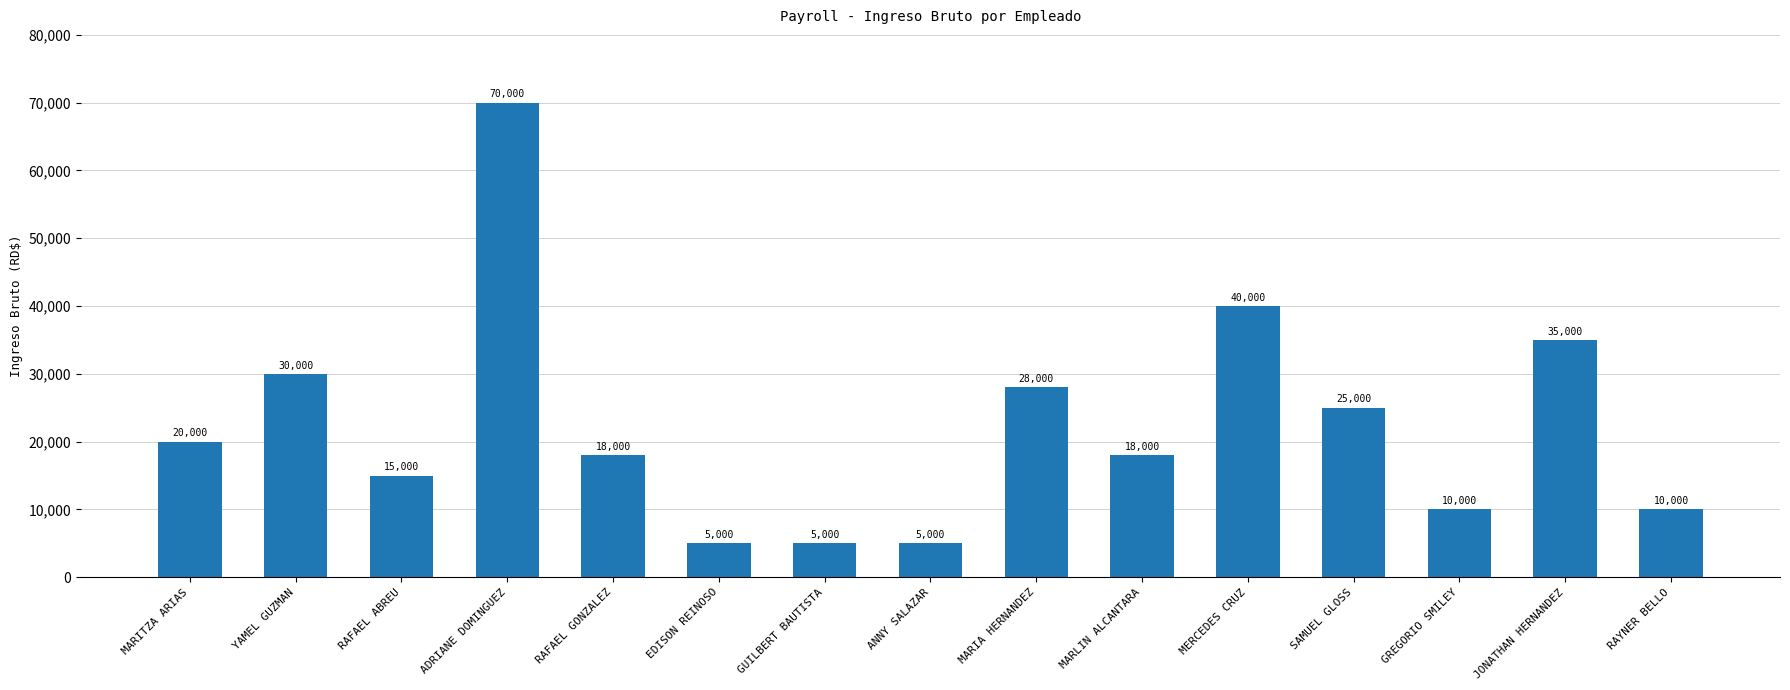

Where does the data first go above 18000?

MARITZA ARIAS